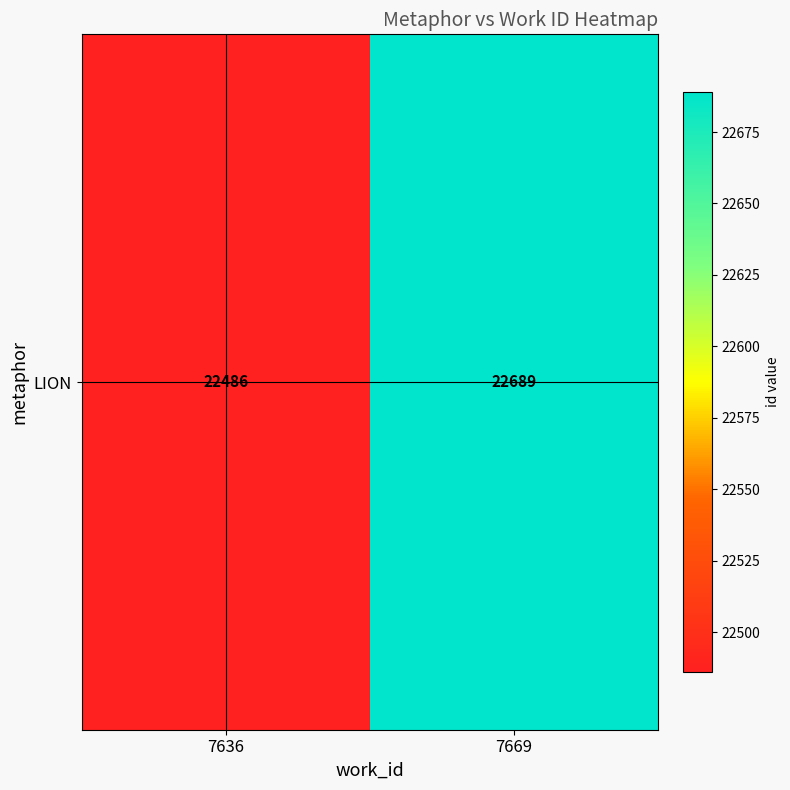

List the labels in order of value, largest first.

7669, 7636